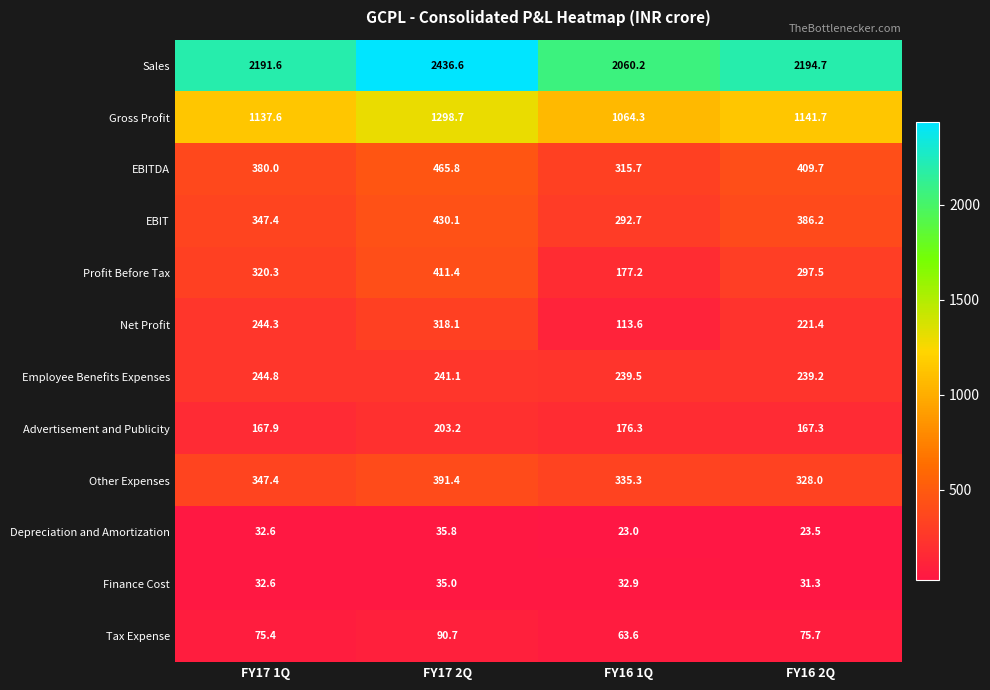

What is the spread (max minus min) of values at FY16 2Q?

2171.2